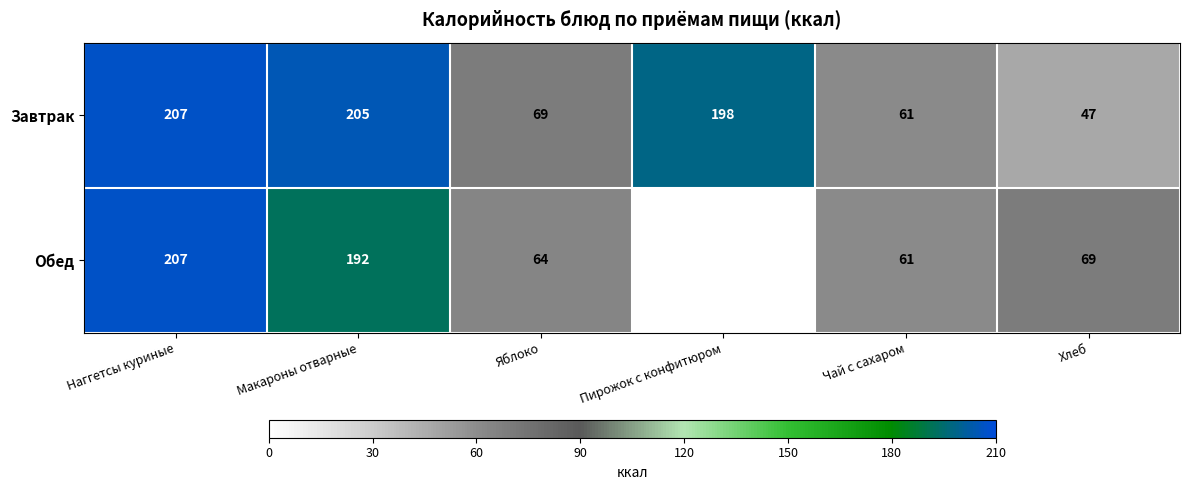

What is the difference between the Обед values at Чай с сахаром and Хлеб?

8